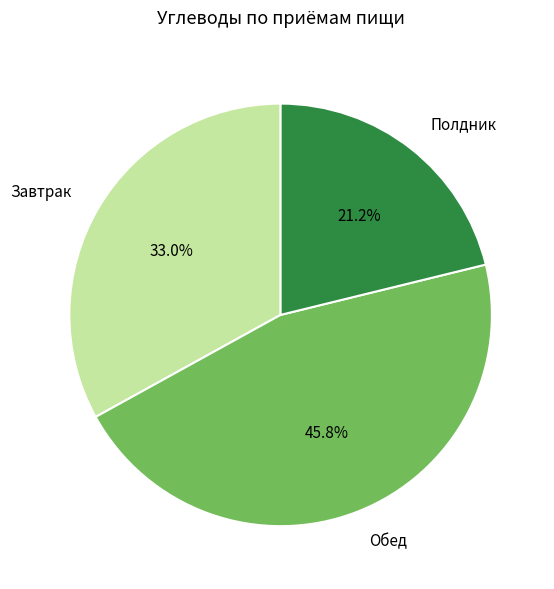

Is it true that Полдник is 13% of the pie?

False